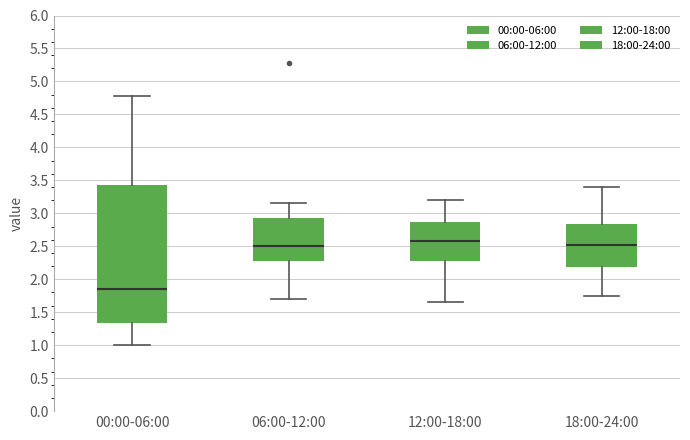

Reading left to right, transcribe this box plot: for each box, give where its median line is, the range the box spans, and where its two whiskers end, as read against the y-axis. The values are not printed on the chart, so give them approximately, as read against the axis.

00:00-06:00: median 1.85, box 1.35 to 3.40, whiskers 1.00 to 4.80
06:00-12:00: median 2.50, box 2.25 to 2.95, whiskers 1.70 to 3.15
12:00-18:00: median 2.60, box 2.30 to 2.85, whiskers 1.65 to 3.20
18:00-24:00: median 2.55, box 2.20 to 2.85, whiskers 1.75 to 3.40